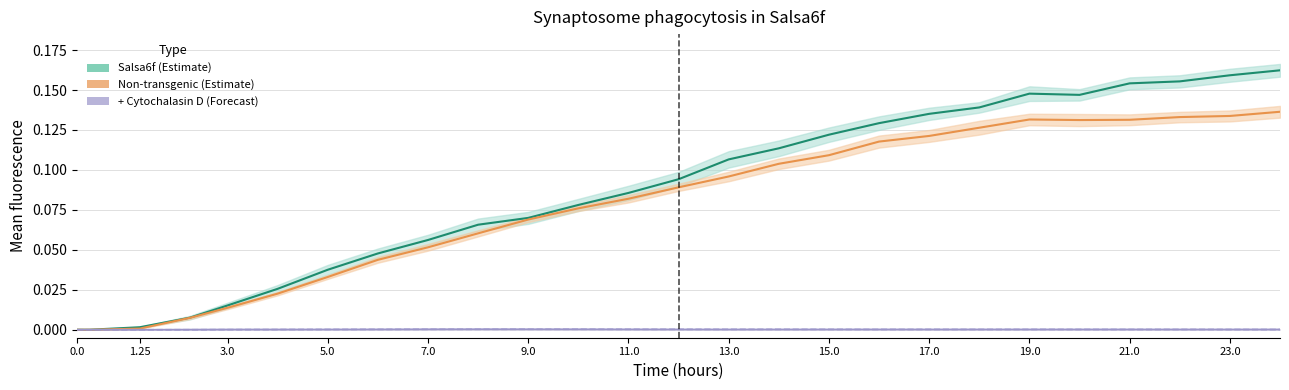

True or false: Salsa6f + CytoD and Salsa6f intersect in this chart.

False